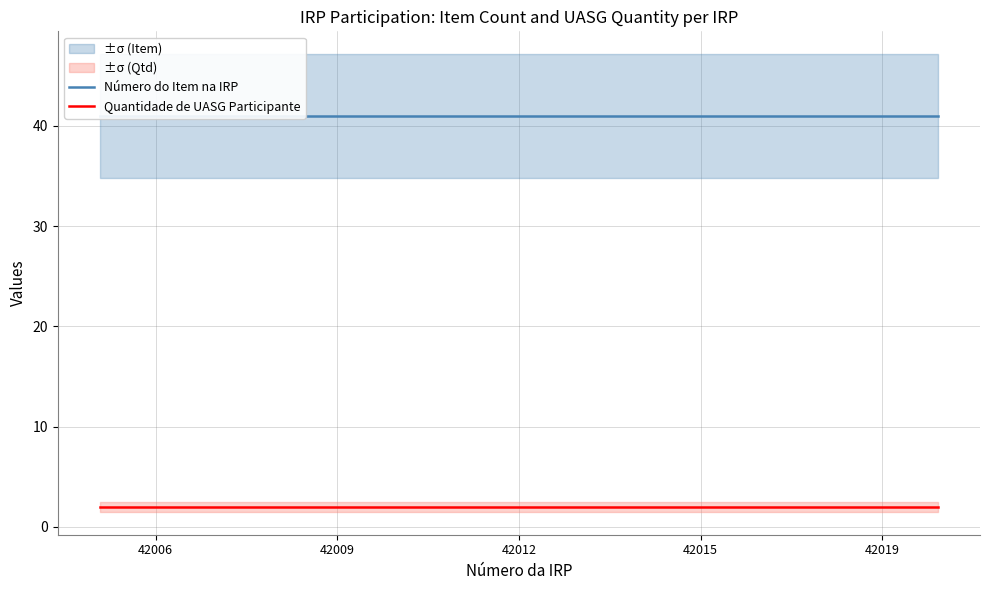

Reading right to left, list all the values displayed in this chart.

Número do Item na IRP: 41	41	41	41
Quantidade de UASG Participante: 2	2	2	2